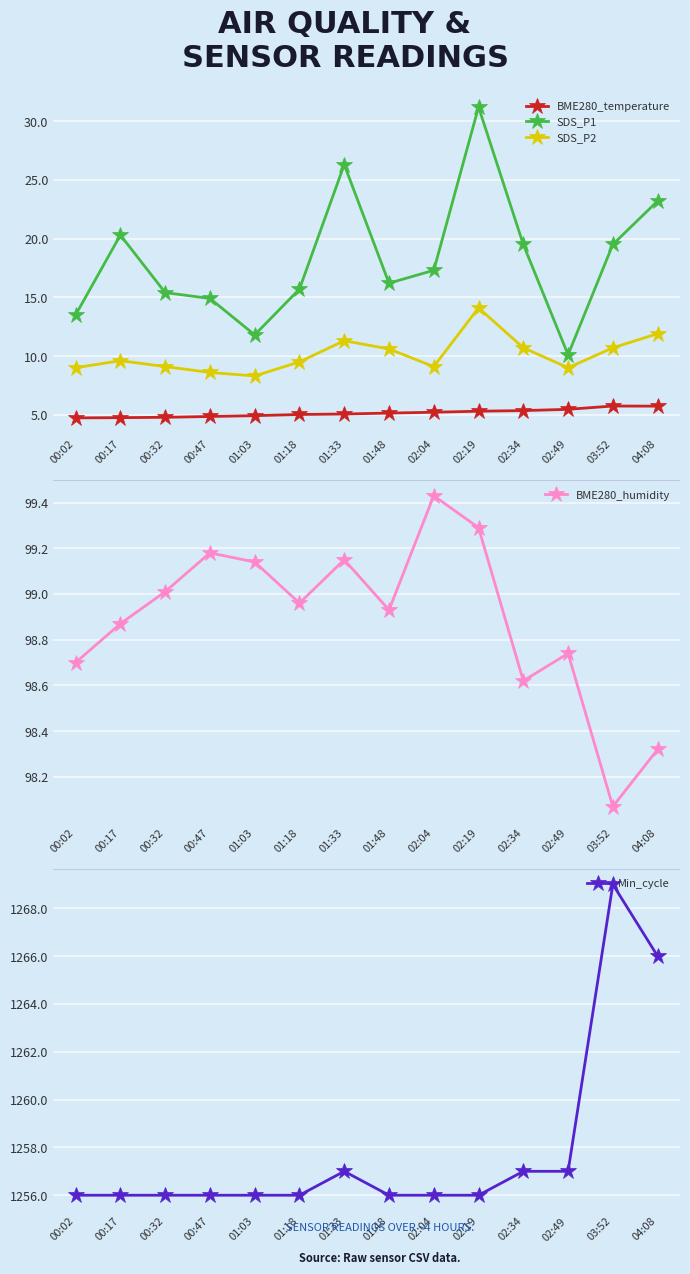

What position from the left is 00:47?

4